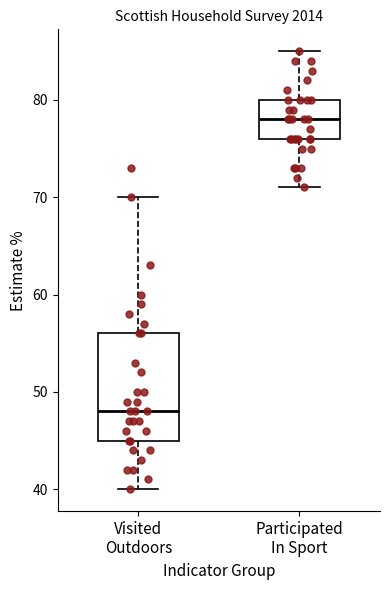

Reading left to right, read every box against the y-axis: the position of its median line, the range the box covers, and the ends of its whiskers. The values are not printed on the chart, so give them approximately, as read against the axis.

Visited Outdoors: median 48, box 45 to 56, whiskers 40 to 70
Participated In Sport: median 78, box 76 to 80, whiskers 71 to 85